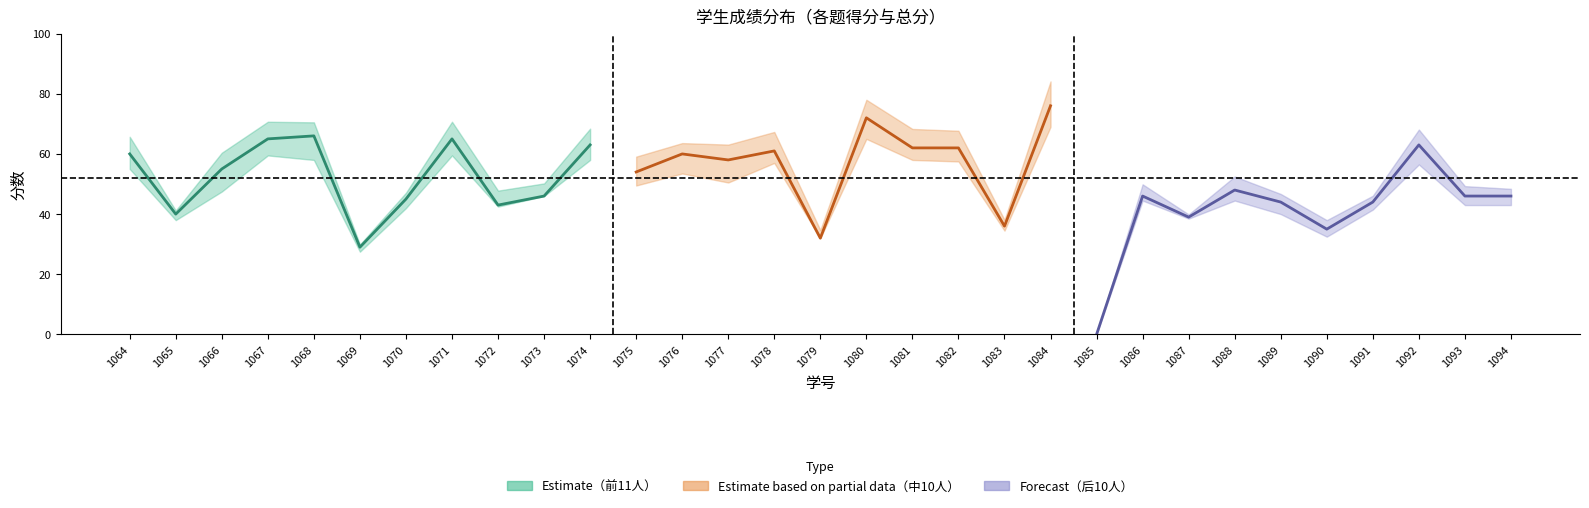

At which category does the data reach its first local valley?

1065